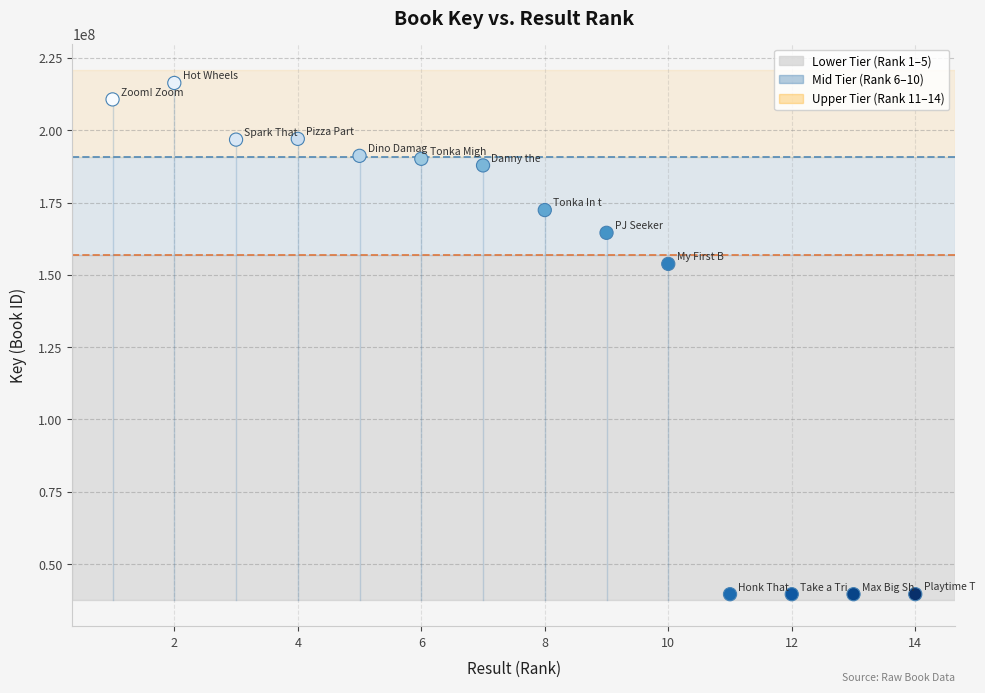

What Y value in the scatter plot is closest to 127967751?

153790615